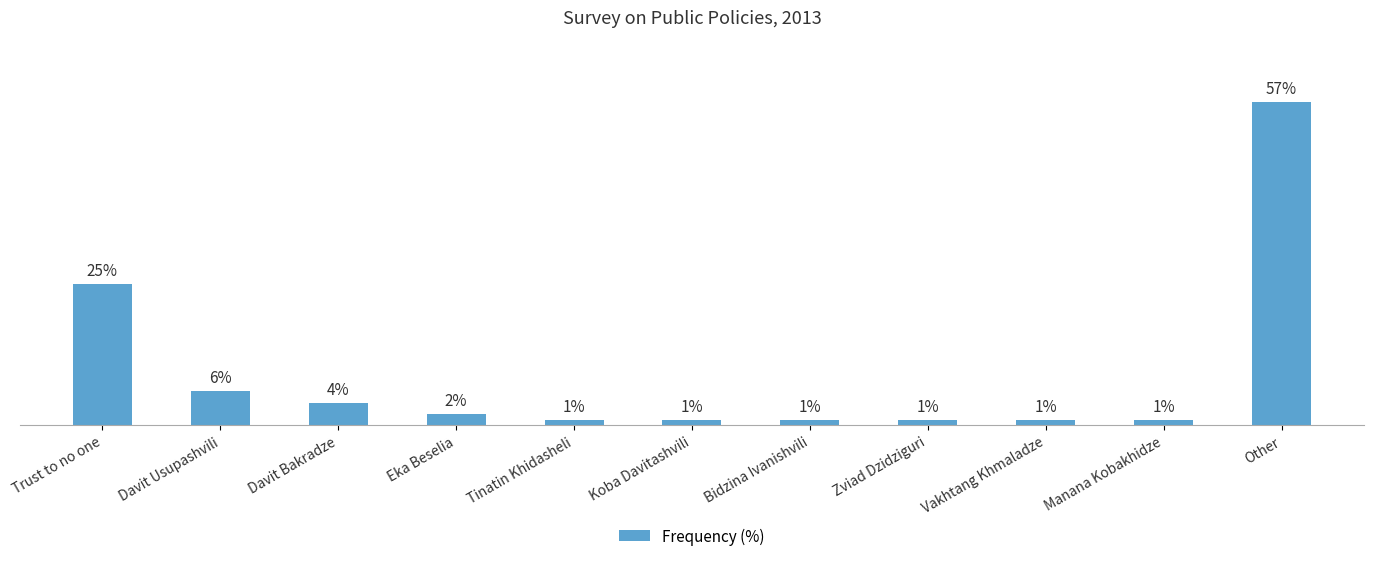

What is the label of the 11th bar from the left?

Other